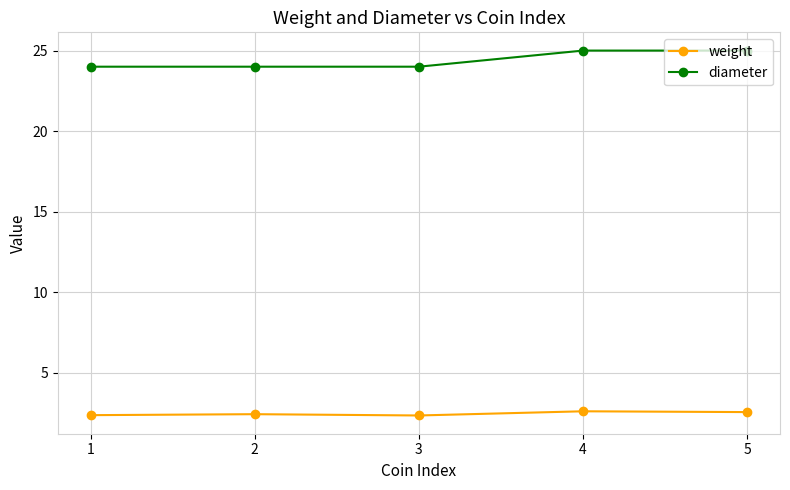

Reading left to right, transcribe all the data shown in this chart.

weight: 2.4	2.4	2.4	2.6	2.6
diameter: 24.0	24.0	24.0	25.0	25.0